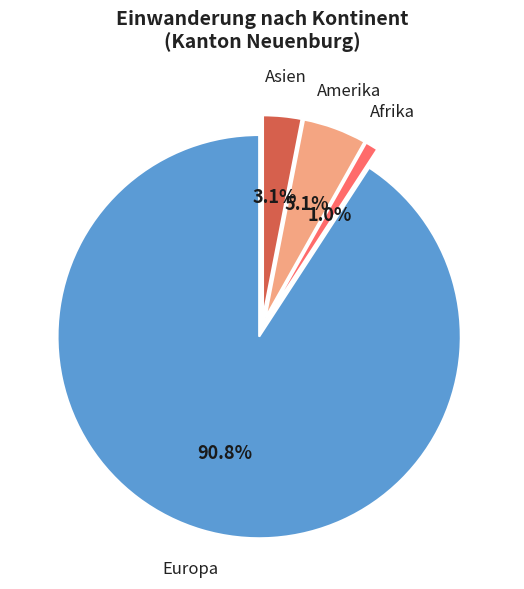

True or false: Amerika accounts for 5% of the total.

True